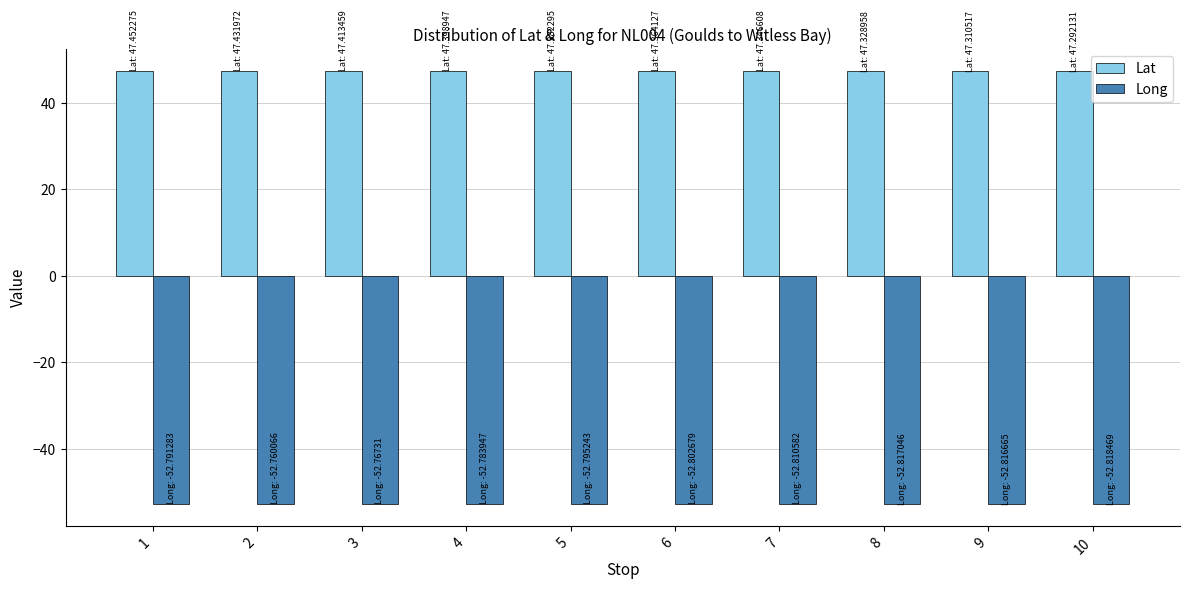

What is the minimum value shown in the chart?

-52.8